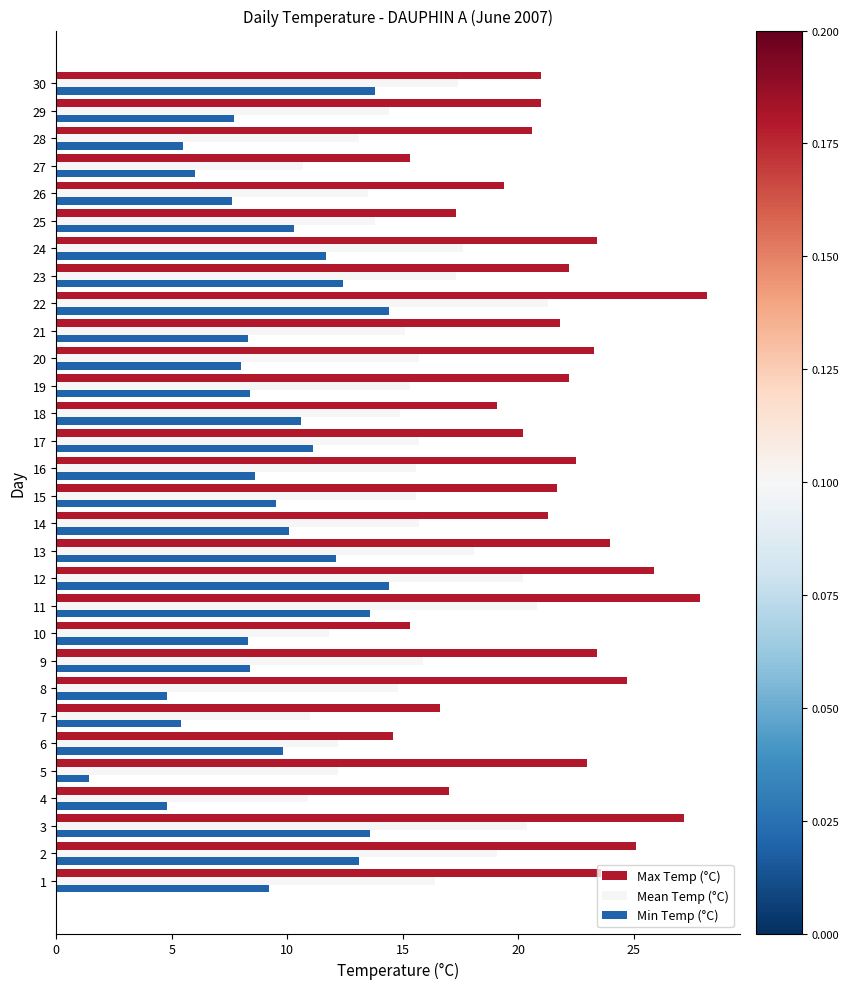

What is the difference between the Max Temp (°C) values at 22 and 10?

12.9